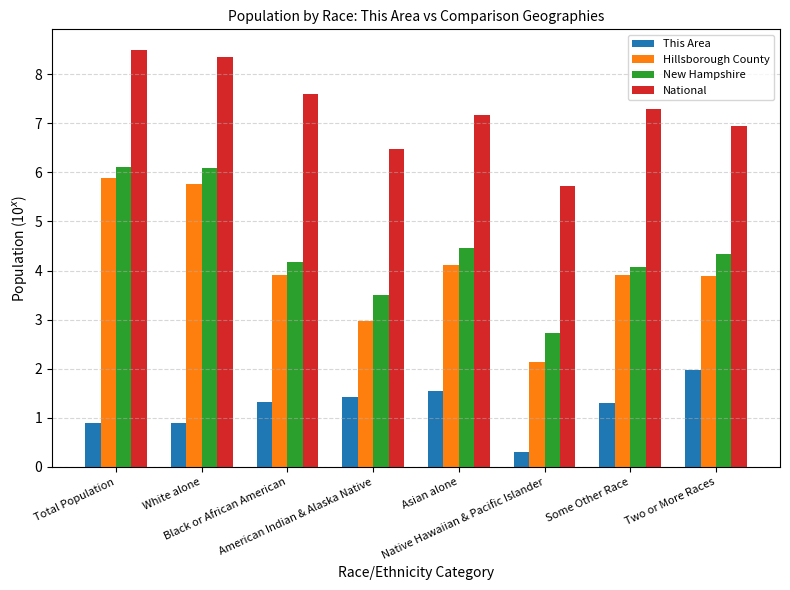

What is the value of the New Hampshire bar at the 2nd from the left?

6.1